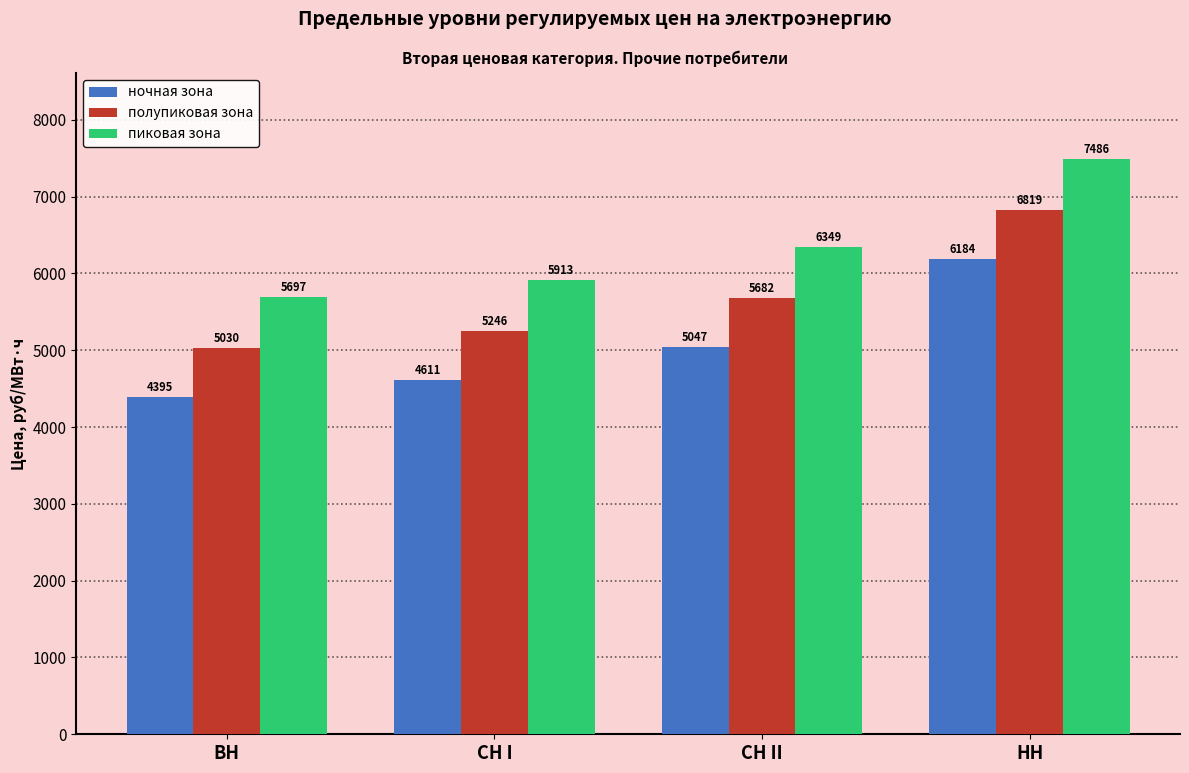

Is it true that ночная зона equals 4394.8 at ВН?

True